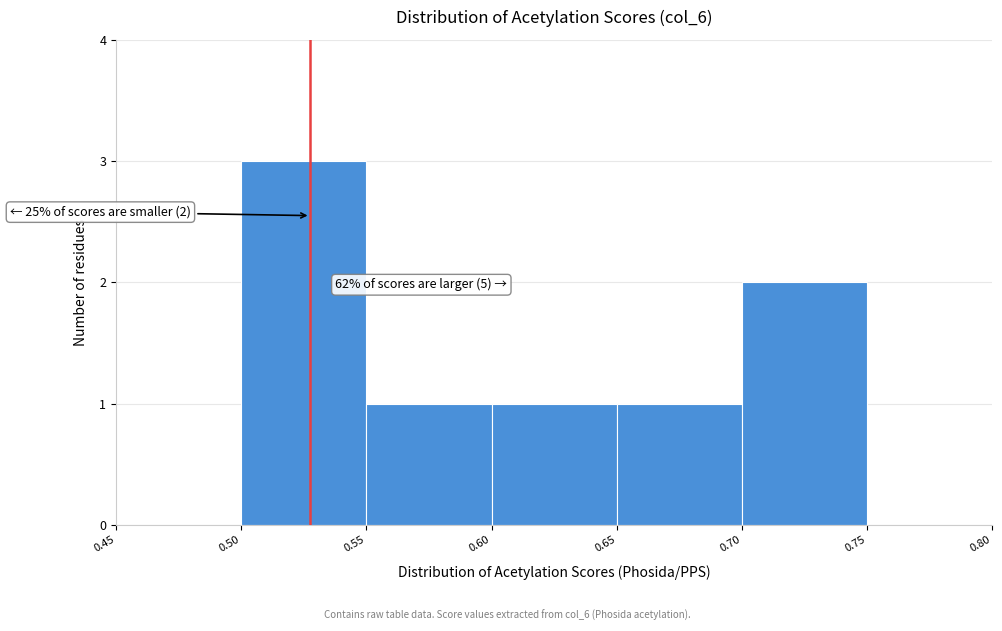

Which range on the x-axis has the tallest bar?

0.50 to 0.55